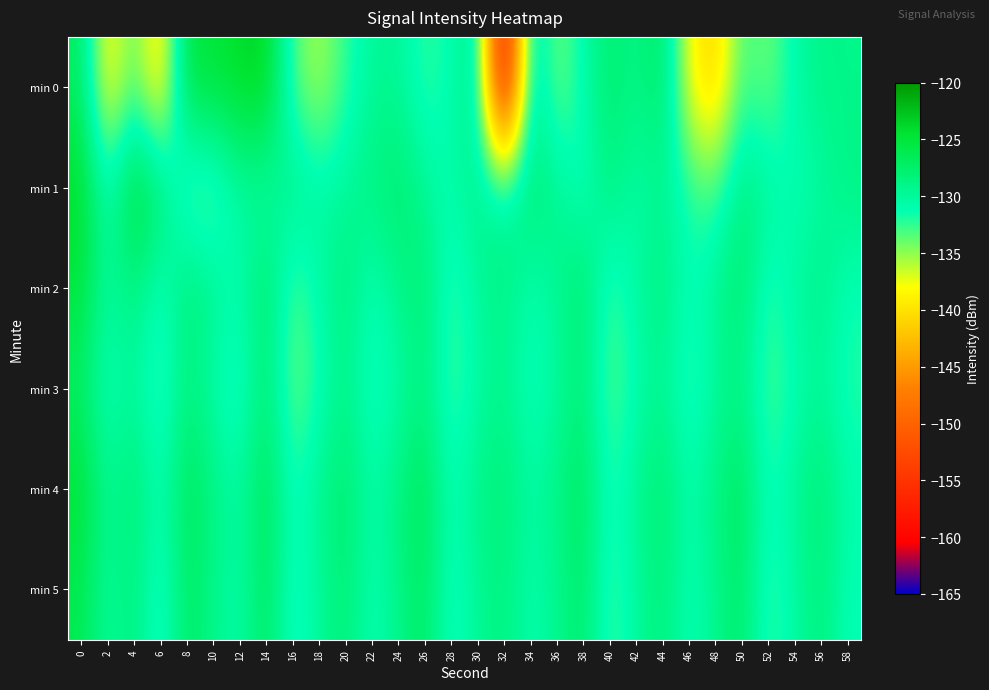

Reading left to right, transcribe all the data shown in this chart.

min 0: 0=-126.8	2=-139.5	4=-133.0	6=-140.9	8=-125.0	10=-124.9	12=-123.9	14=-123.2	16=-133.3	18=-135.8	20=-132.4	22=-129.8	24=-129.7	26=-132.5	28=-131.2	30=-128.0	32=-162.7	34=-127.6	36=-134.6	38=-130.9	40=-127.4	42=-129.2	44=-126.6	46=-138.2	48=-141.6	50=-132.6	52=-134.4	54=-130.6	56=-129.0	58=-129.2
min 1: 0=-123.8	2=-131.5	4=-124.1	6=-127.3	8=-133.8	10=-134.0	12=-130.2	14=-131.0	16=-128.6	18=-130.3	20=-130.0	22=-128.5	24=-127.3	26=-129.8	28=-131.2	30=-128.9	32=-130.1	34=-127.6	36=-129.4	38=-132.0	40=-128.3	42=-130.7	44=-129.5	46=-131.8	48=-133.2	50=-128.1	52=-129.9	54=-131.5	56=-130.3	58=-128.7
min 2: 0=-125.0	2=-130.5	4=-128.3	6=-132.1	8=-127.8	10=-129.4	12=-131.2	14=-126.9	16=-133.5	18=-130.8	20=-128.0	22=-131.7	24=-129.2	26=-127.5	28=-132.8	30=-130.0	32=-128.6	34=-131.3	36=-129.7	38=-127.1	40=-133.0	42=-130.4	44=-128.2	46=-131.9	48=-129.5	50=-127.3	52=-132.6	54=-130.2	56=-128.8	58=-131.5
min 3: 0=-127.2	2=-131.8	4=-129.6	6=-133.4	8=-128.1	10=-130.9	12=-132.7	14=-127.5	16=-134.3	18=-131.6	20=-129.0	22=-132.3	24=-130.7	26=-128.4	28=-133.1	30=-130.5	32=-129.2	34=-131.9	36=-130.3	38=-127.9	40=-133.7	42=-131.0	44=-129.4	46=-132.8	48=-130.1	50=-128.7	52=-133.4	54=-131.2	56=-129.8	58=-132.1
min 4: 0=-124.5	2=-129.8	4=-127.6	6=-131.4	8=-126.3	10=-128.7	12=-130.5	14=-125.9	16=-132.1	18=-129.4	20=-127.2	22=-130.9	24=-128.5	26=-126.2	28=-131.6	30=-129.0	32=-127.8	34=-130.5	36=-128.9	38=-126.5	40=-132.3	42=-129.6	44=-127.4	46=-131.1	48=-128.7	50=-126.5	52=-132.0	54=-129.8	56=-127.6	58=-130.9
min 5: 0=-126.0	2=-130.3	4=-128.1	6=-132.9	8=-126.8	10=-129.2	12=-131.0	14=-126.4	16=-132.6	18=-130.0	20=-127.8	22=-131.5	24=-129.1	26=-126.8	28=-132.3	30=-129.7	32=-128.4	34=-131.1	36=-129.5	38=-127.1	40=-133.0	42=-130.2	44=-128.0	46=-131.7	48=-129.3	50=-127.1	52=-132.8	54=-130.4	56=-128.2	58=-131.5